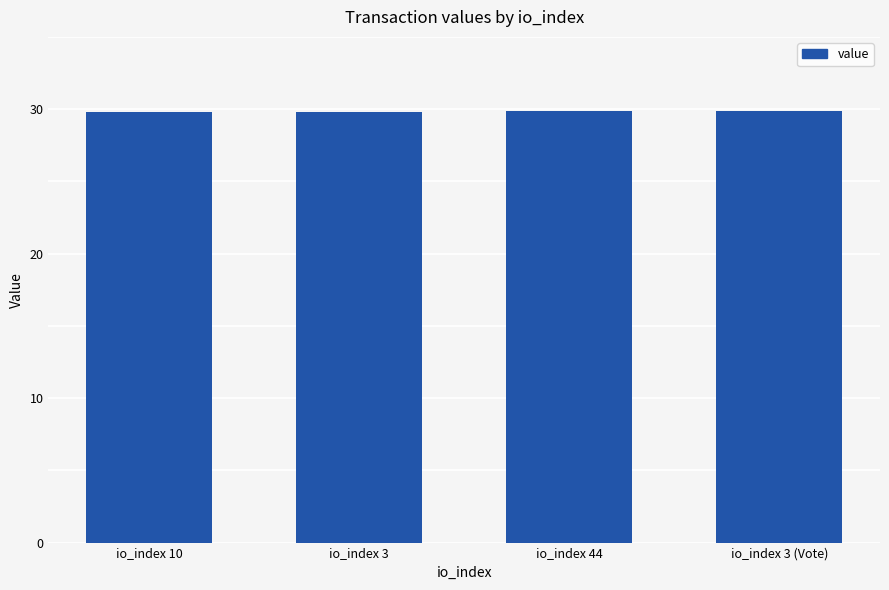

What is the ratio of the value at io_index 3 (Vote) to the value at io_index 10?

1.0